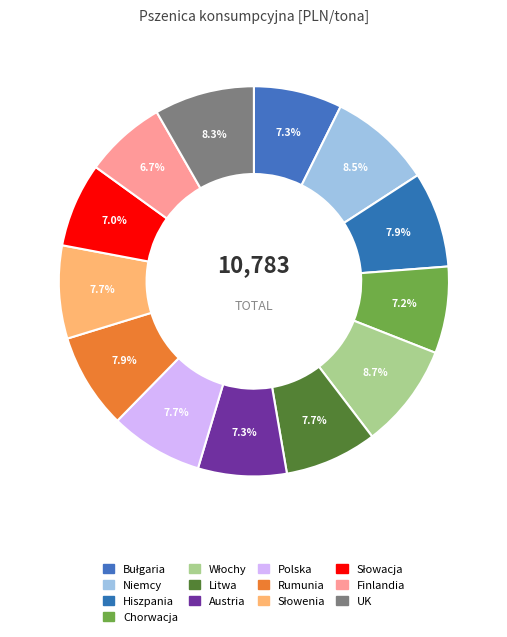

To the nearest percent, what portion does Austria represent?

7%